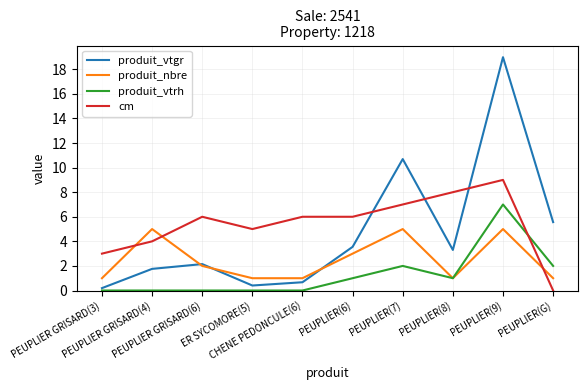

What are all the series names shown in the legend?

produit_vtgr, produit_nbre, produit_vtrh, cm